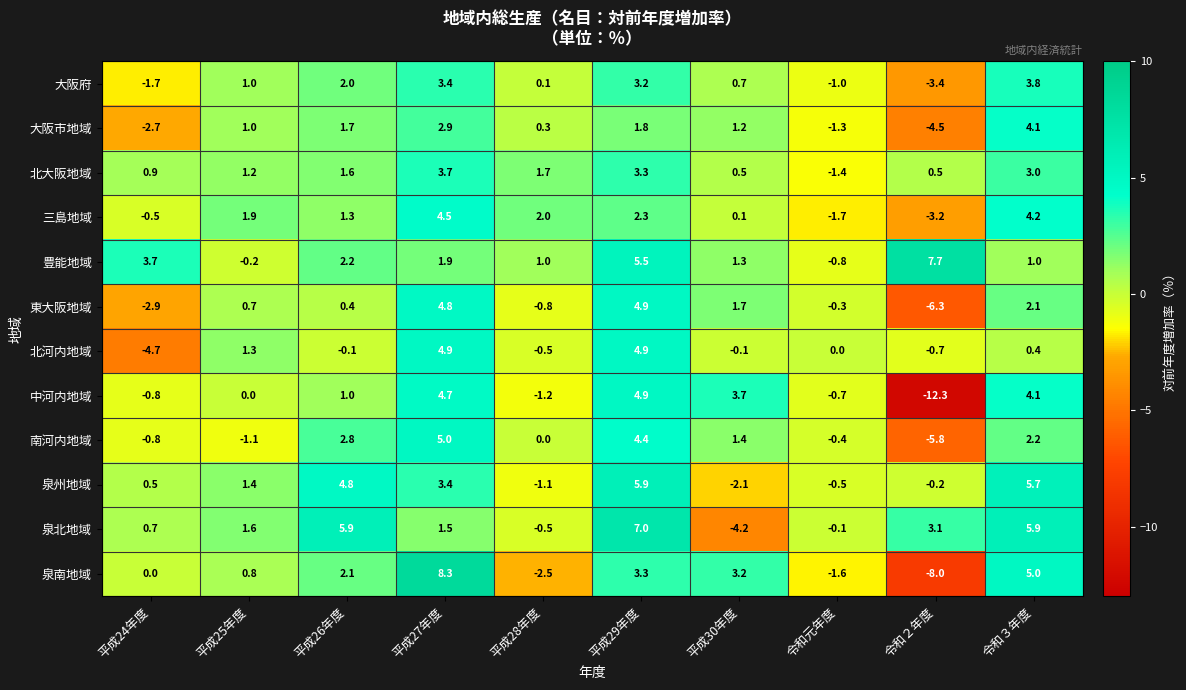

Which series changed the most between 平成26年度 and 平成27年度?

泉南地域